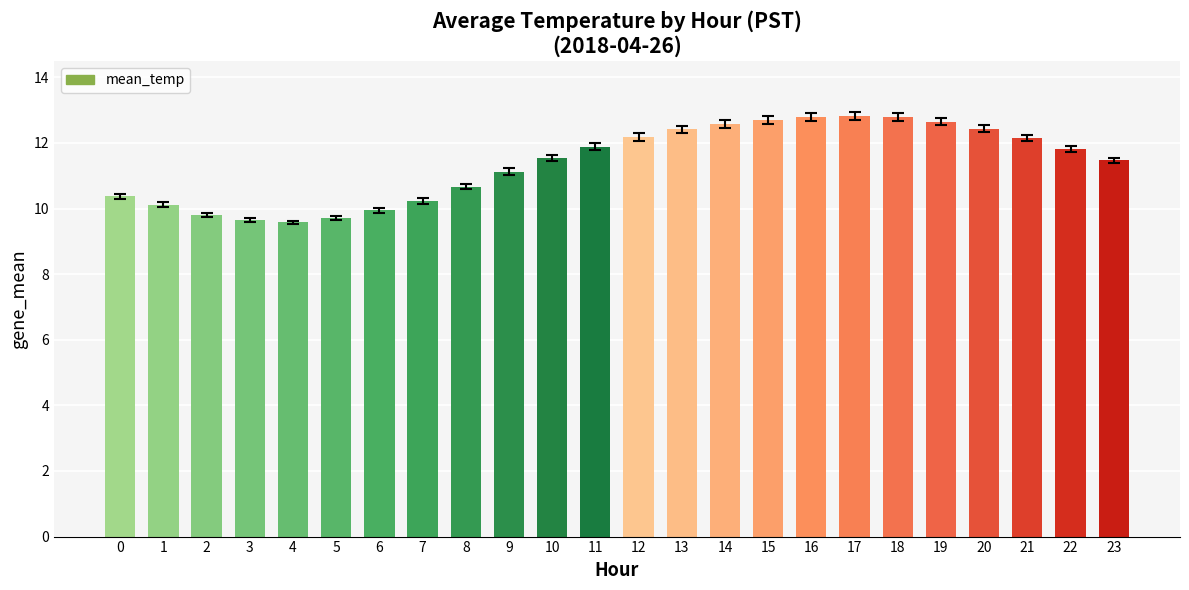

Is it true that the value at 11 is 11.9?

True